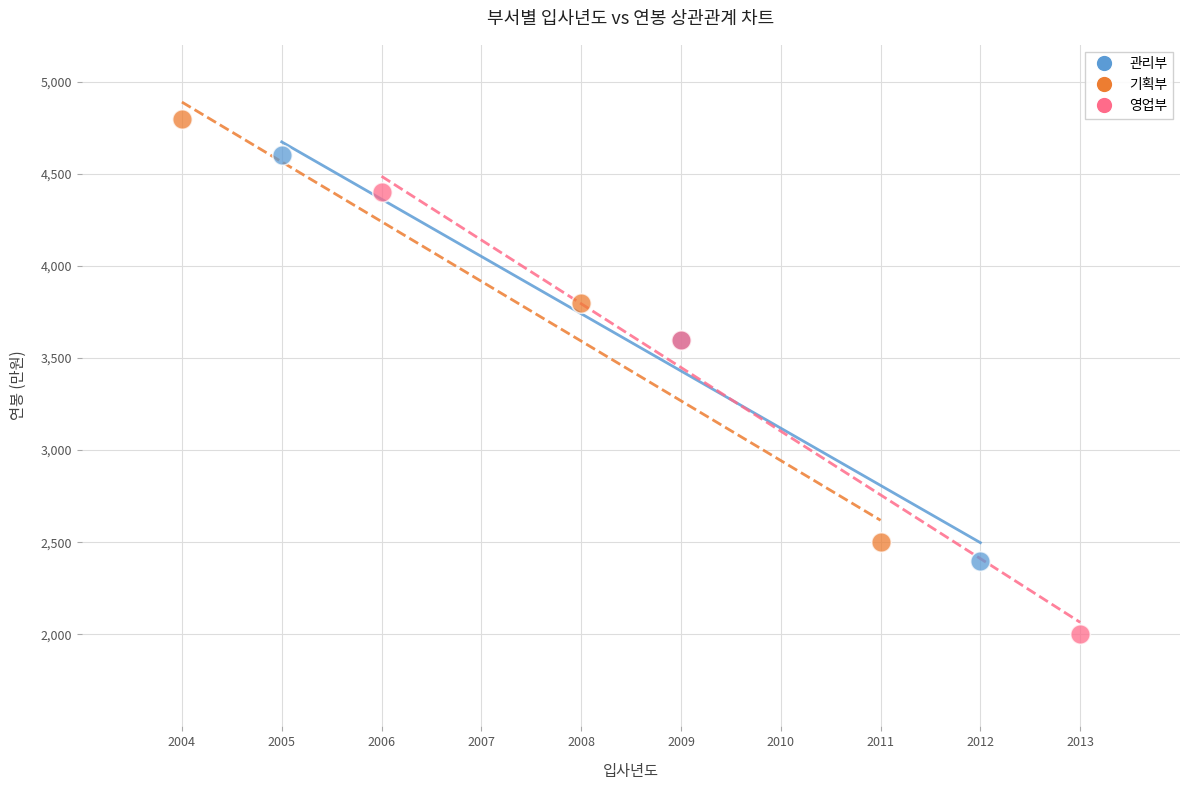

What are all the series names shown in the legend?

관리부, 기획부, 영업부